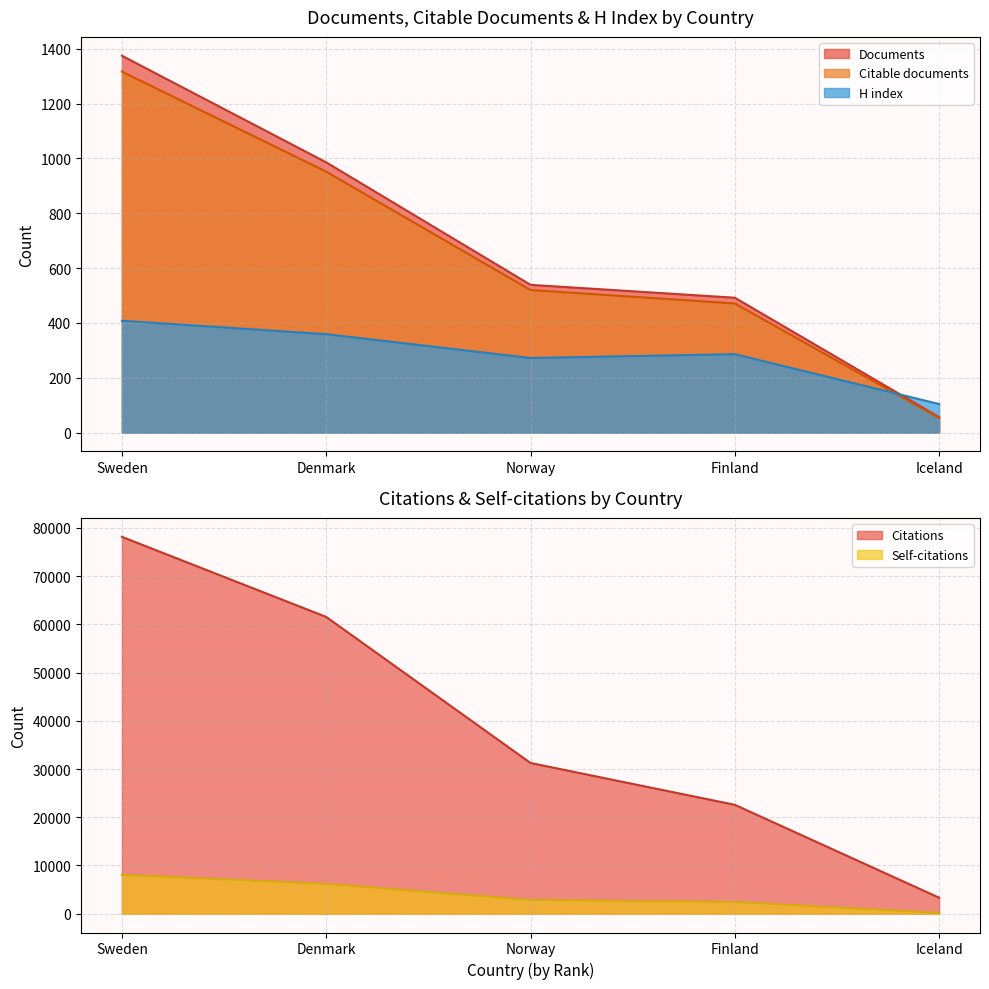

How many values in the Citations series are below 31254?

2